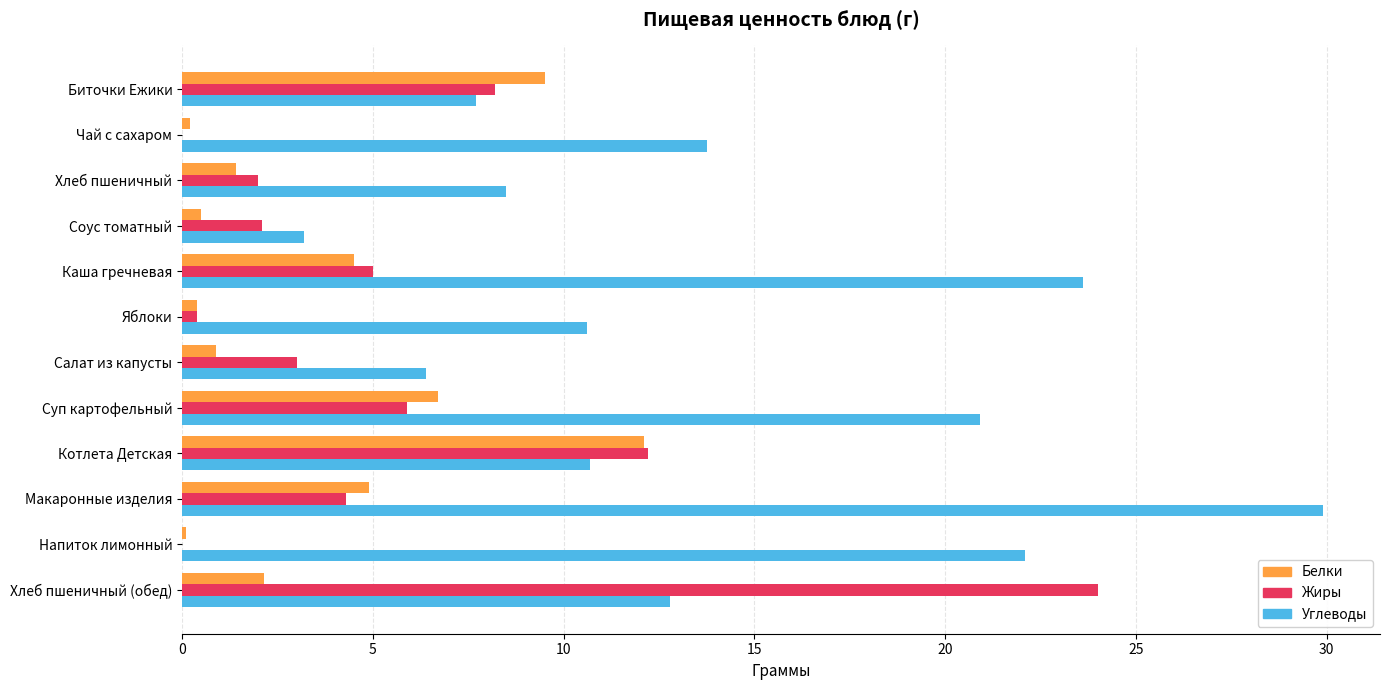

Between Хлеб пшеничный and Макаронные изделия, which series saw the biggest shift?

Углеводы